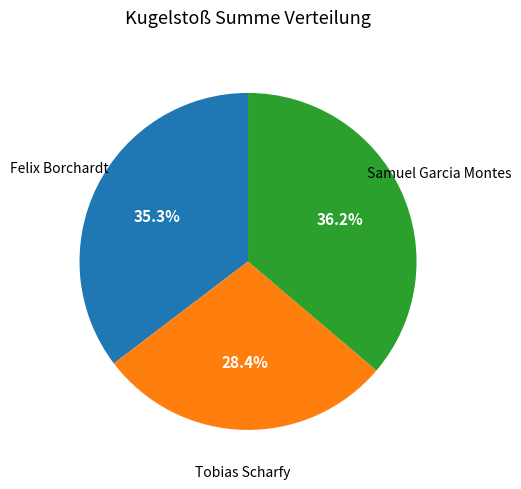

What is the smallest slice in the pie chart?

Tobias Scharfy